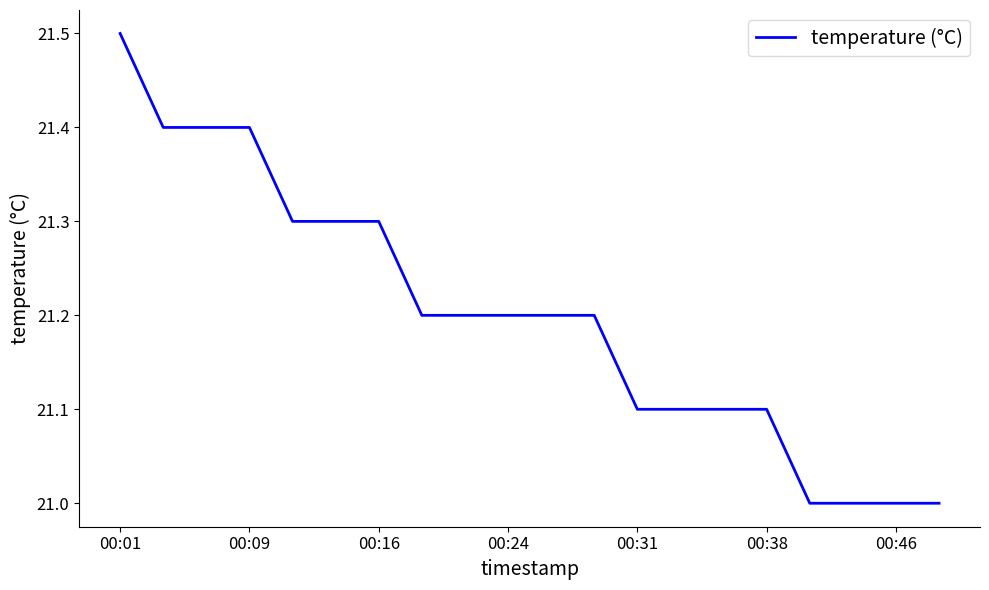

Count the number of data series in this chart.

1